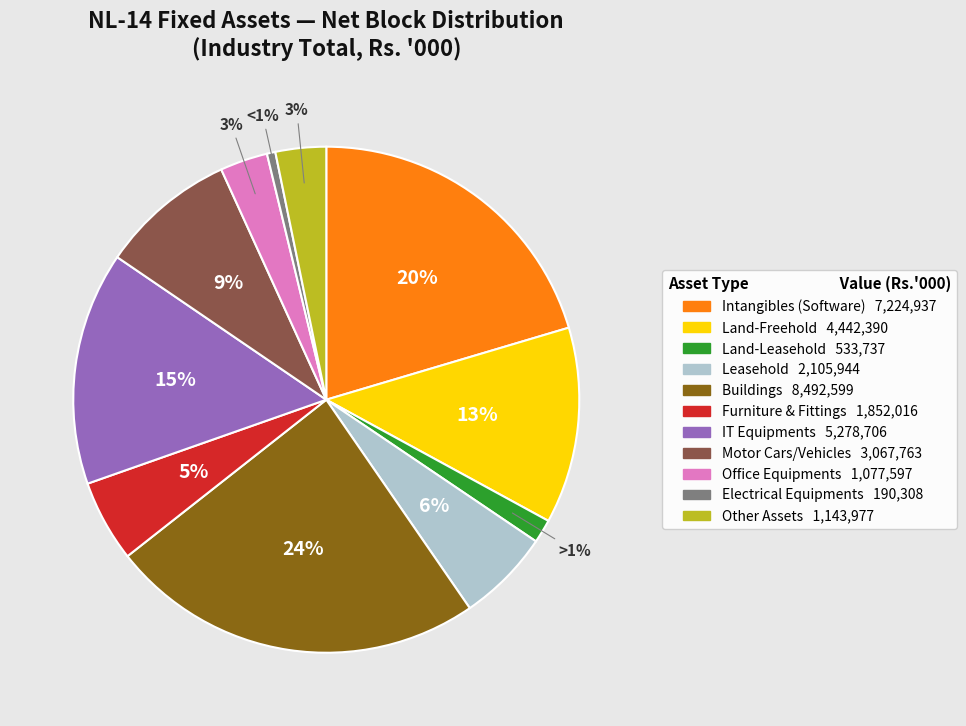

Which category has the biggest portion of the pie?

Buildings